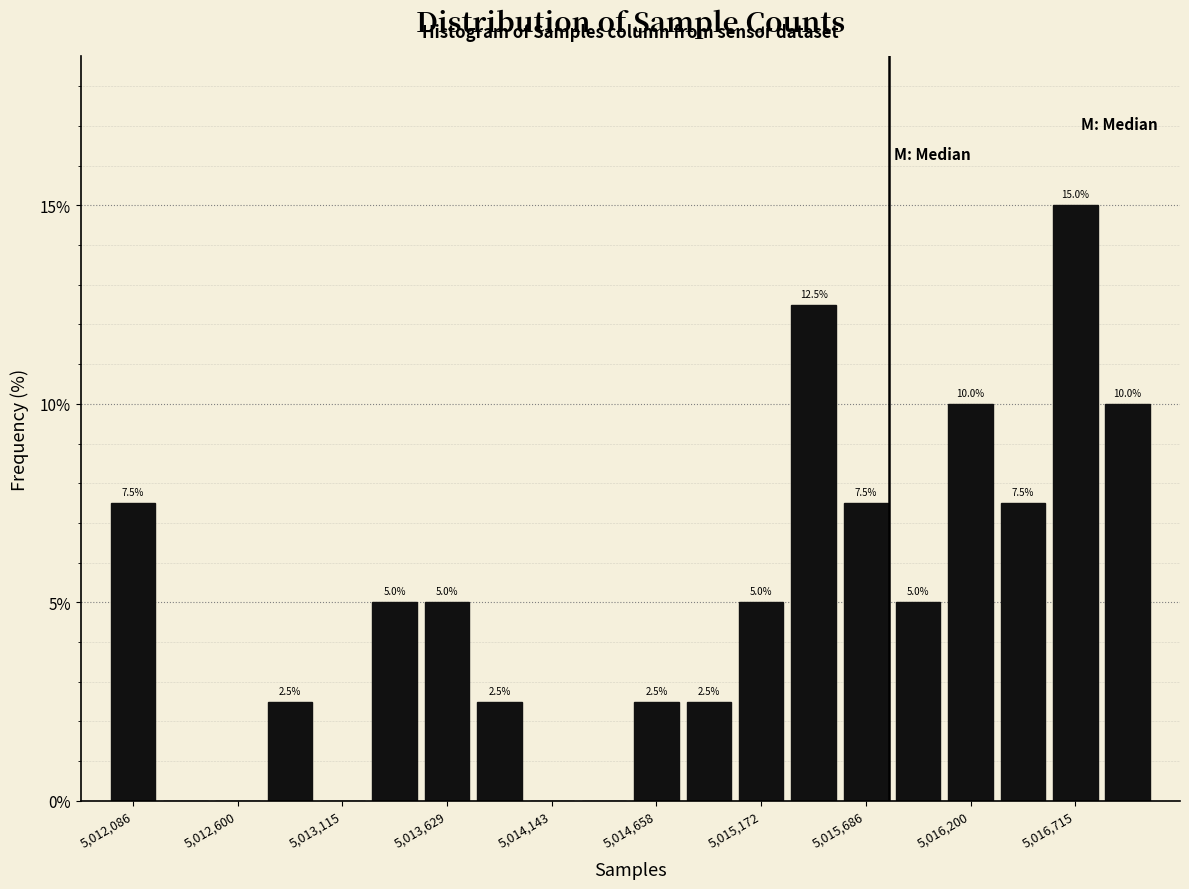

Read against the x-axis, roughly where is the centre of the tallest bar?

5016700